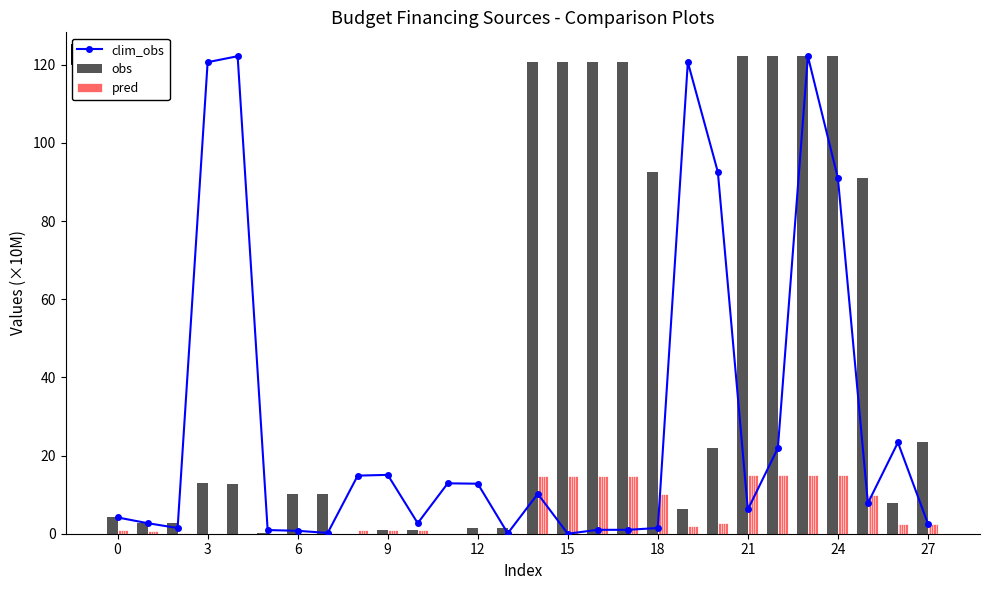

True or false: pred has a value of 0.9 at 0.

True